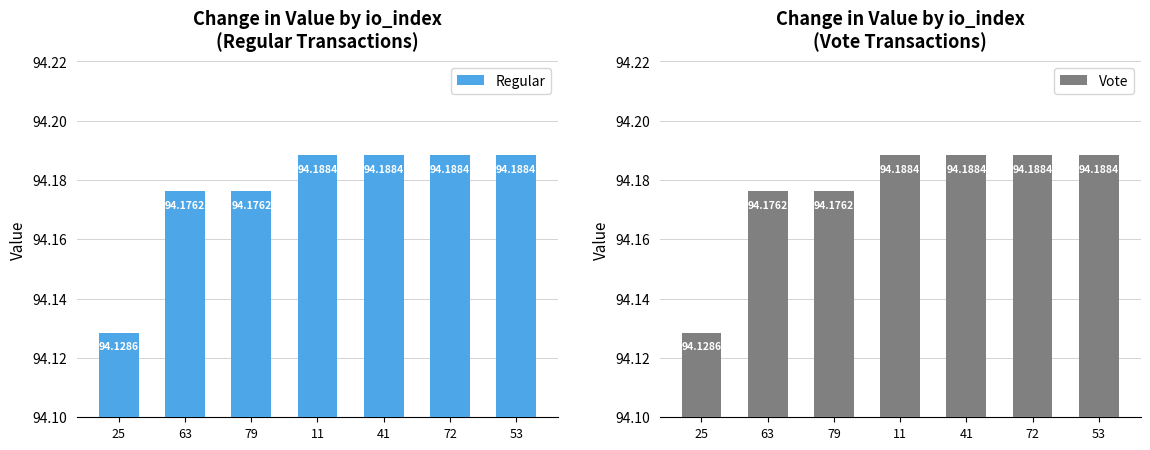

Which series has the widest spread of values?

Regular